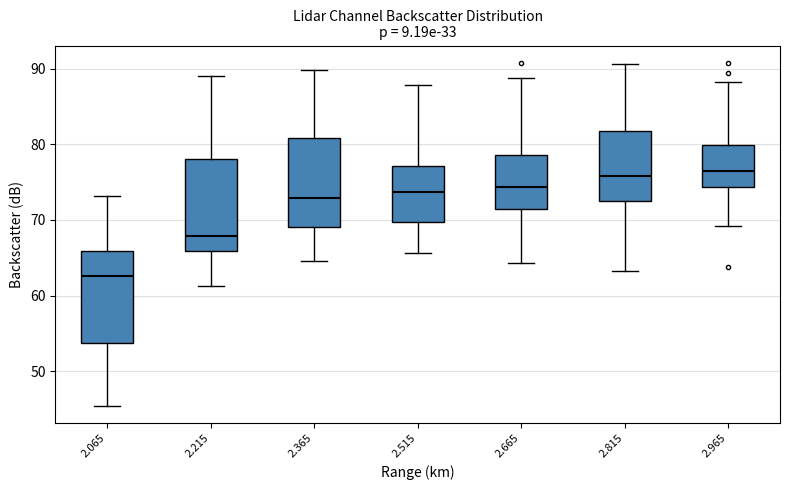

Where does the lower whisker of the box at x = 2.365 end on the y-axis? The values are not printed on the chart, so give them approximately, as read against the axis.

65